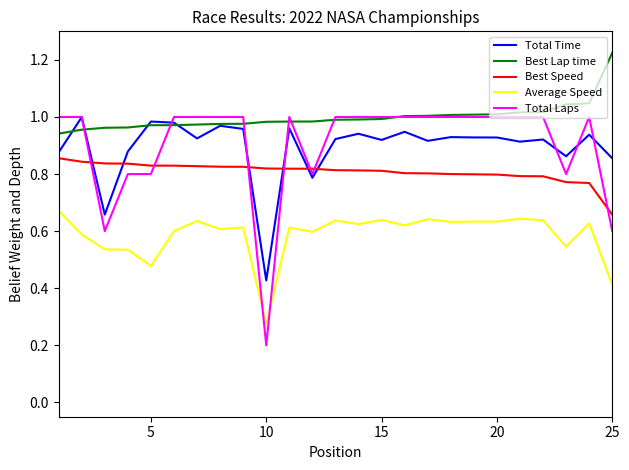

Which series has the largest total across all categories?

Best Lap time